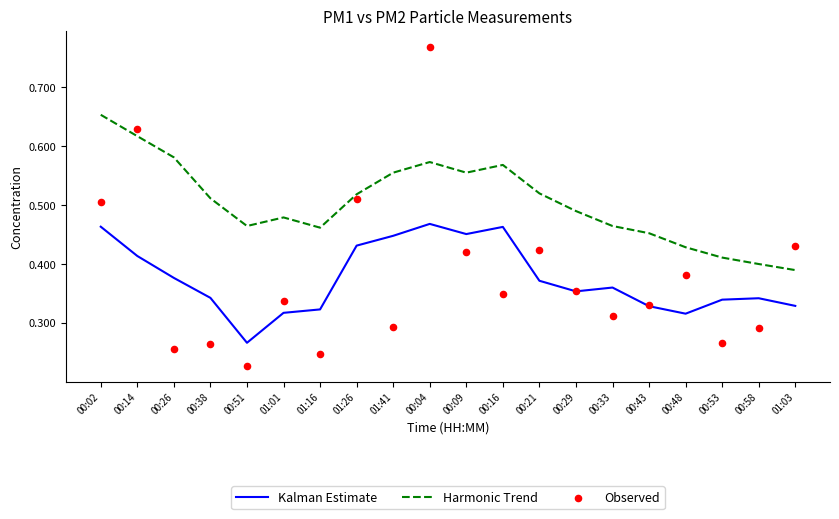

What are all the series names shown in the legend?

Kalman Estimate, Harmonic Trend, Observed